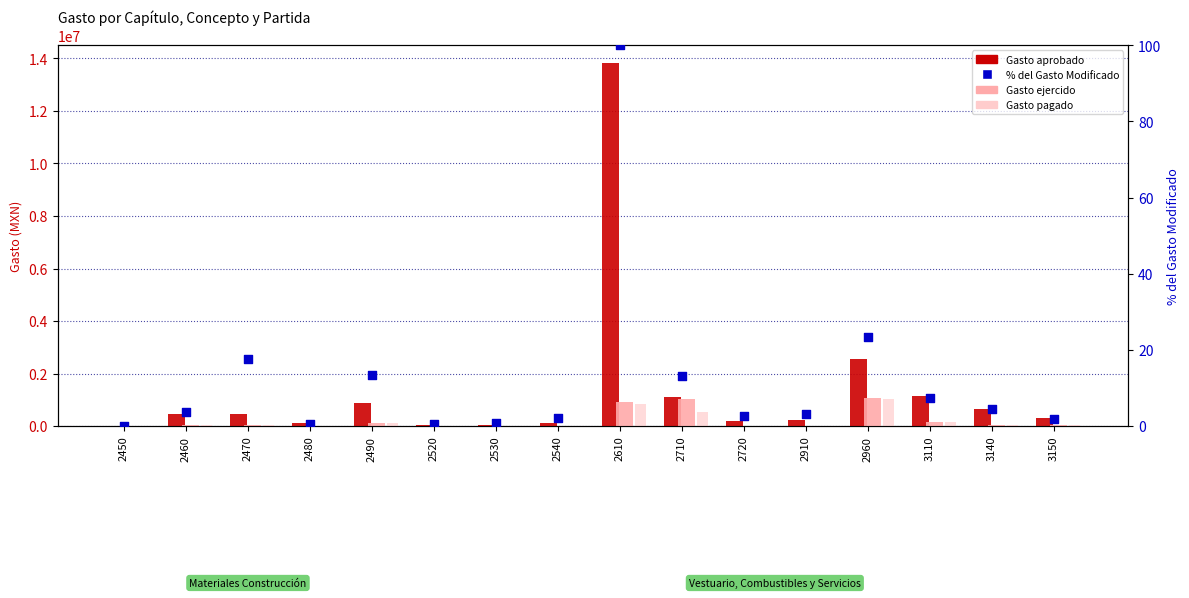

At how many categories does at least one series exceed 3526475?

1